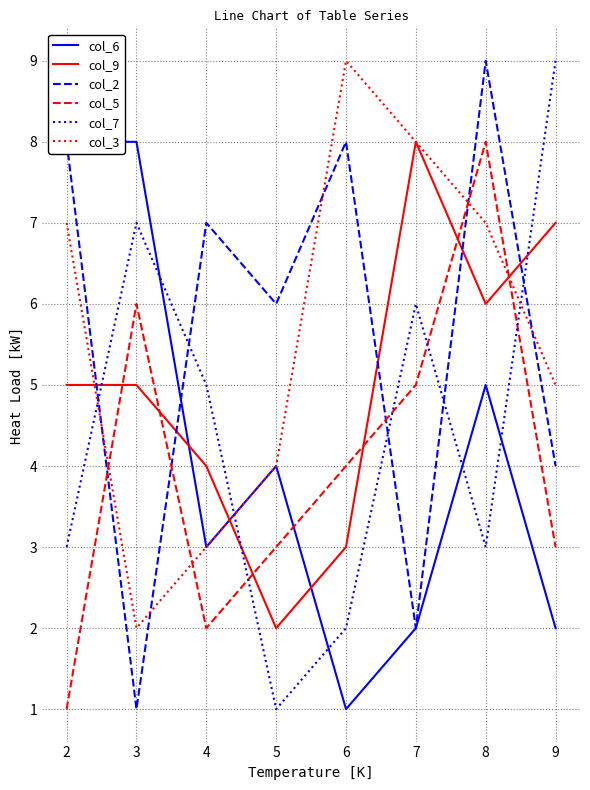

Is it true that col_9 equals 14 at 6?

False